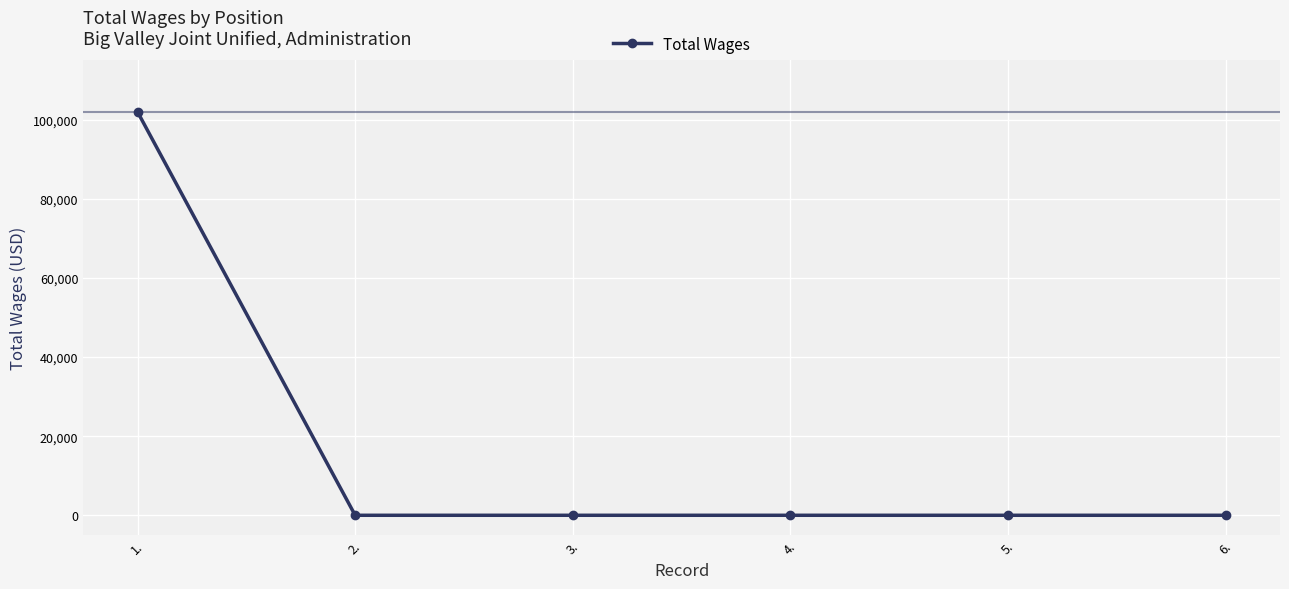

What is the change in value from 1. to 3.?

-102000